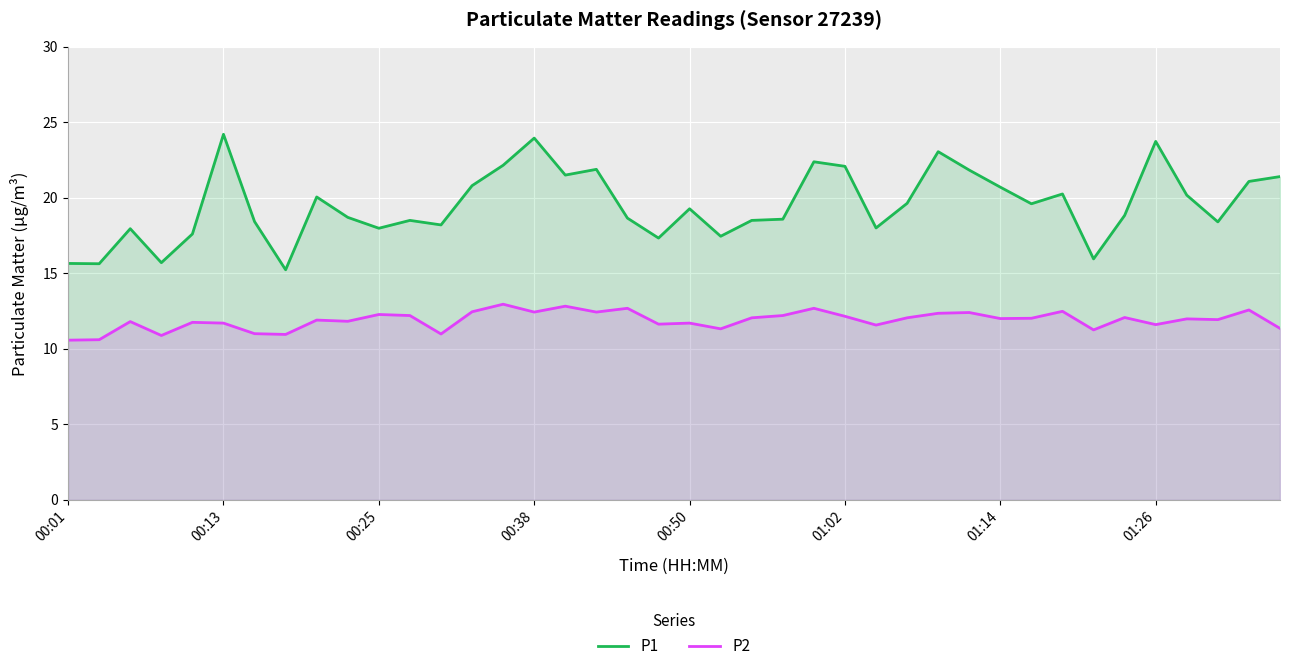

Does the chart display data point markers on the line(s)?

No